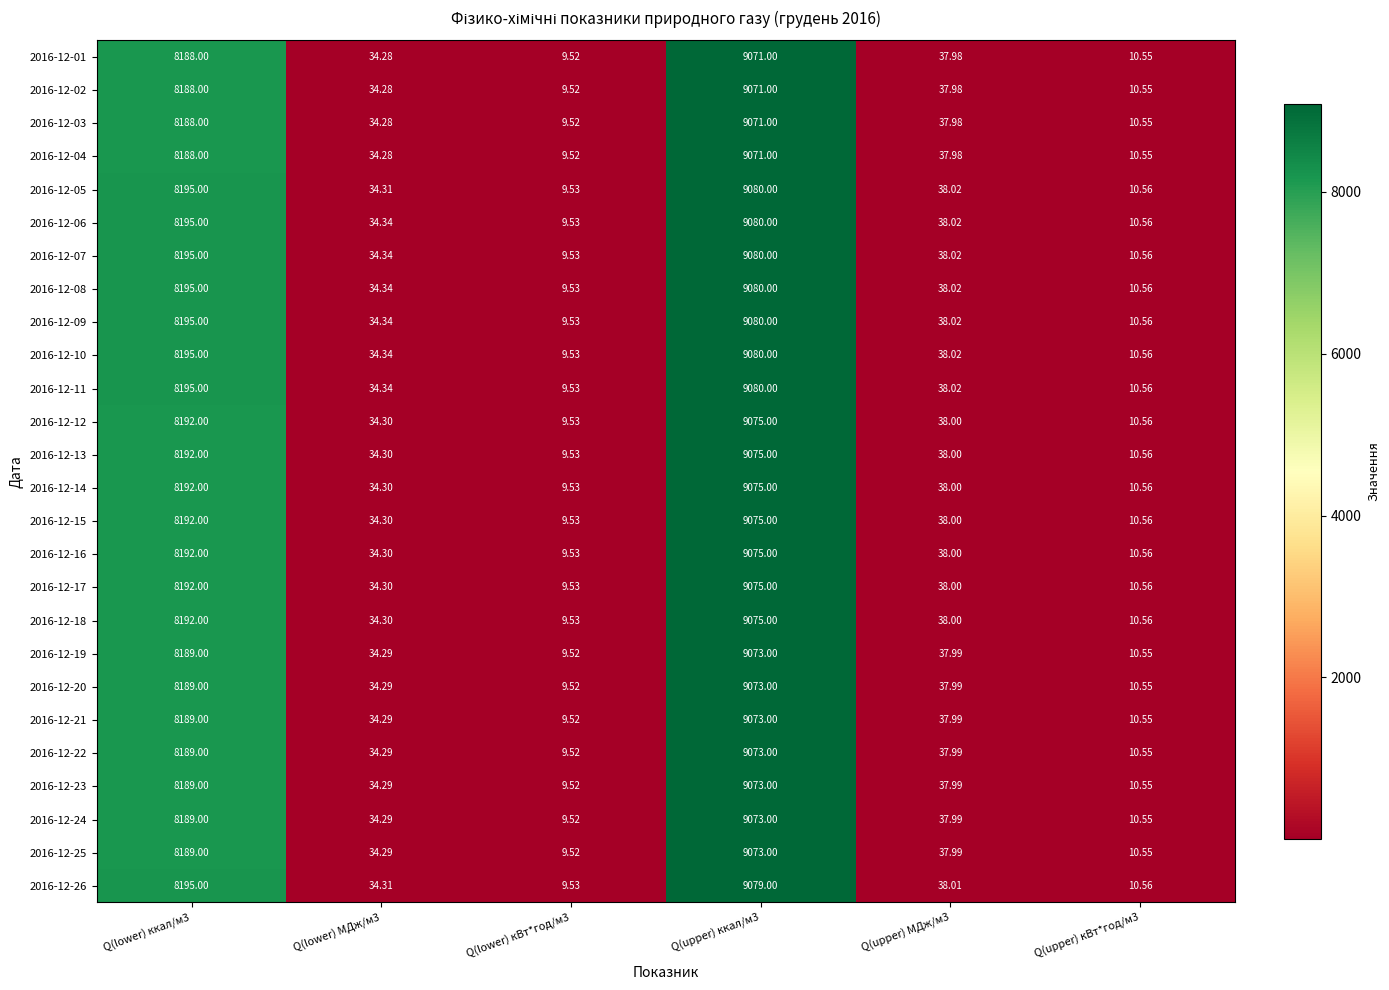

What is the difference between the highest and lowest values at Q(upper) ккал/м3?

9.0